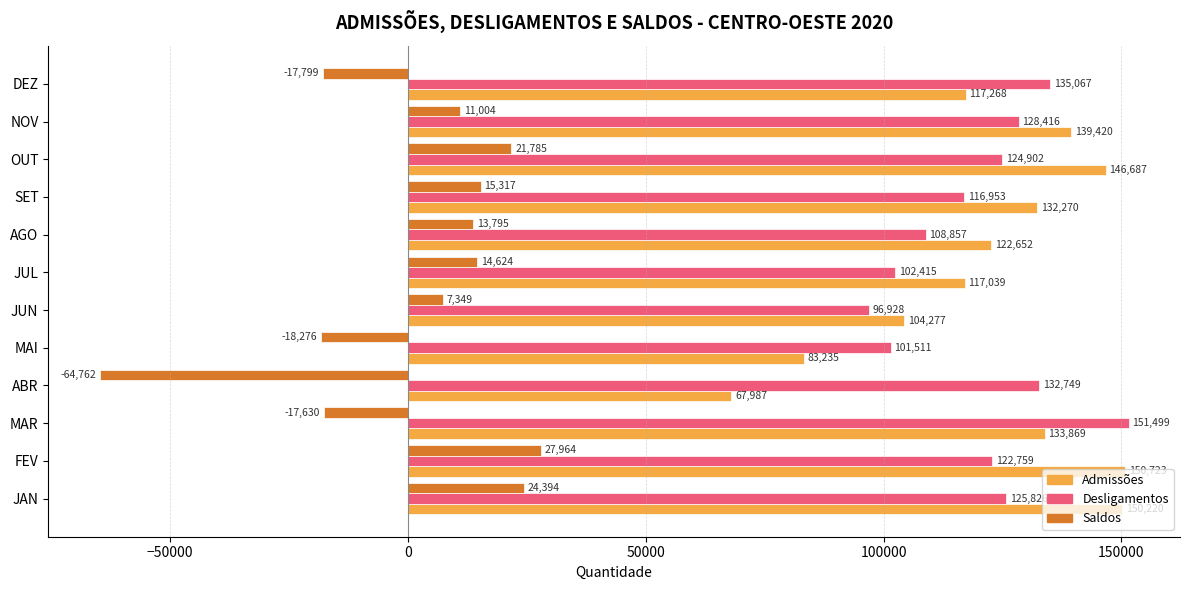

What is the sum of the Saldos values at FEV and OUT?

49749